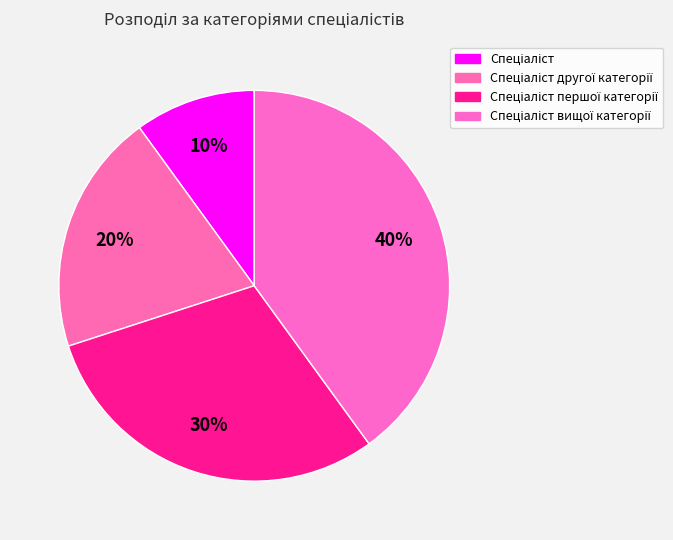

To the nearest percent, what percentage of the pie is Спеціаліст першої категорії?

30%